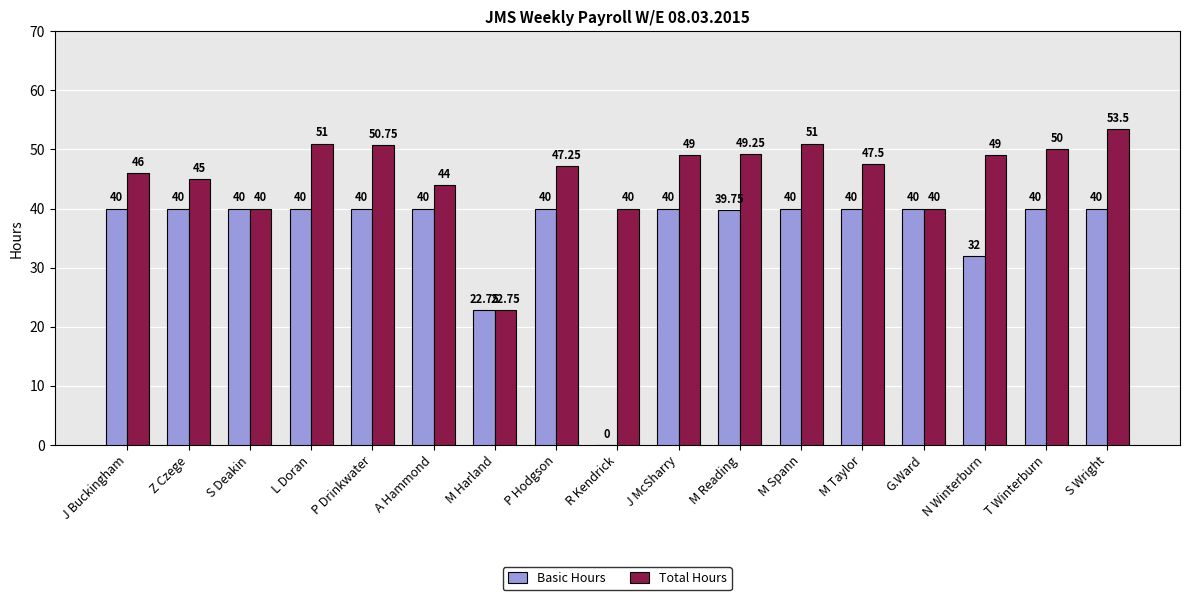

What is the sum of the Basic Hours values at T Winterburn and M Spann?

80.0